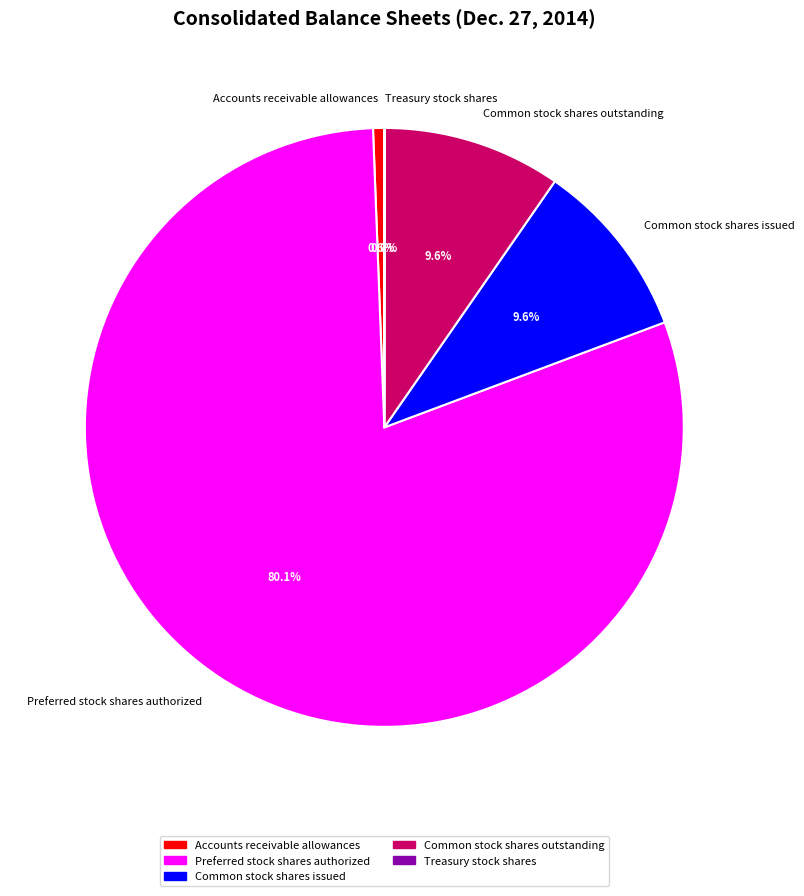

Approximately how many times larger is the value at Preferred stock shares authorized compared to Accounts receivable allowances?

132.8